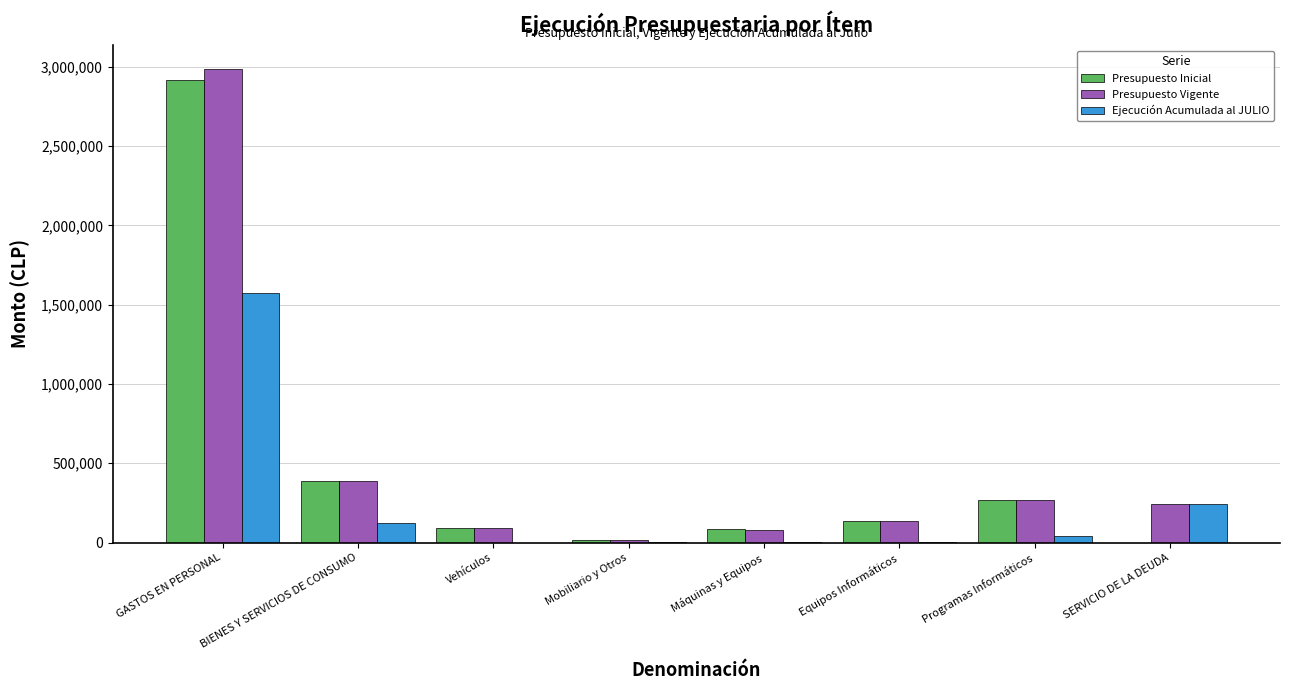

What is the total value across all series at BIENES Y SERVICIOS DE CONSUMO?

901609